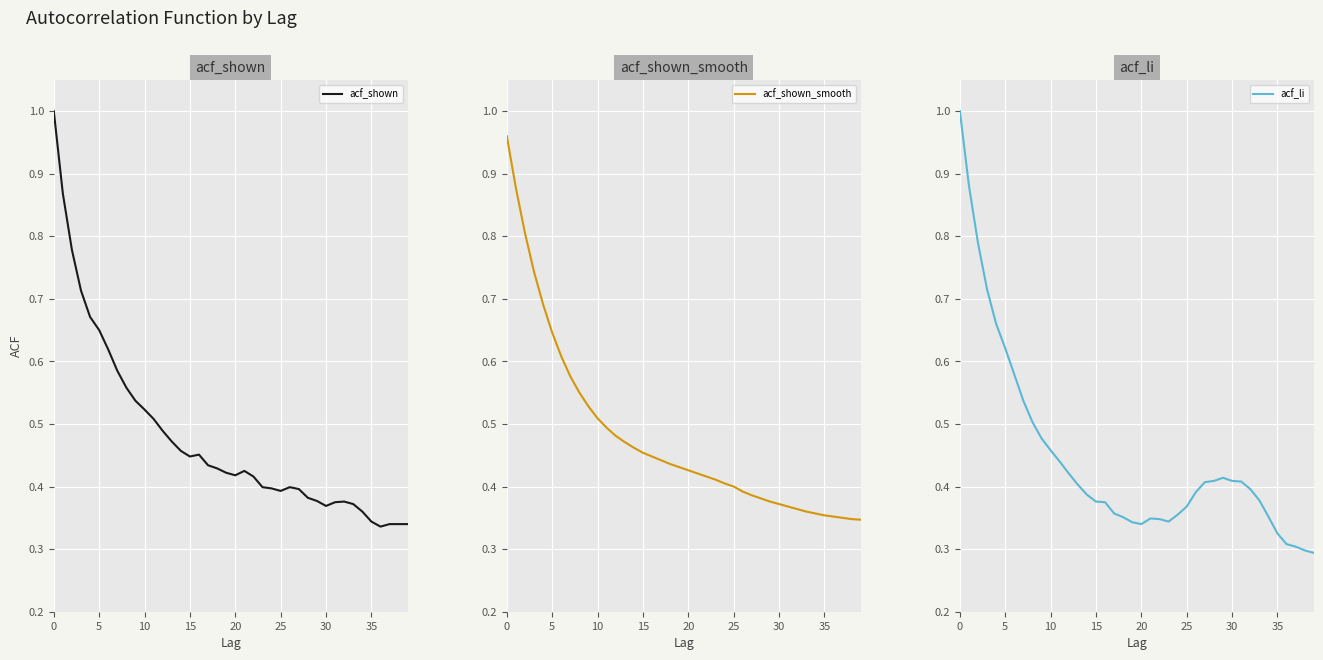

What is the difference between the maximum and second lowest values in the acf_li series?

0.7